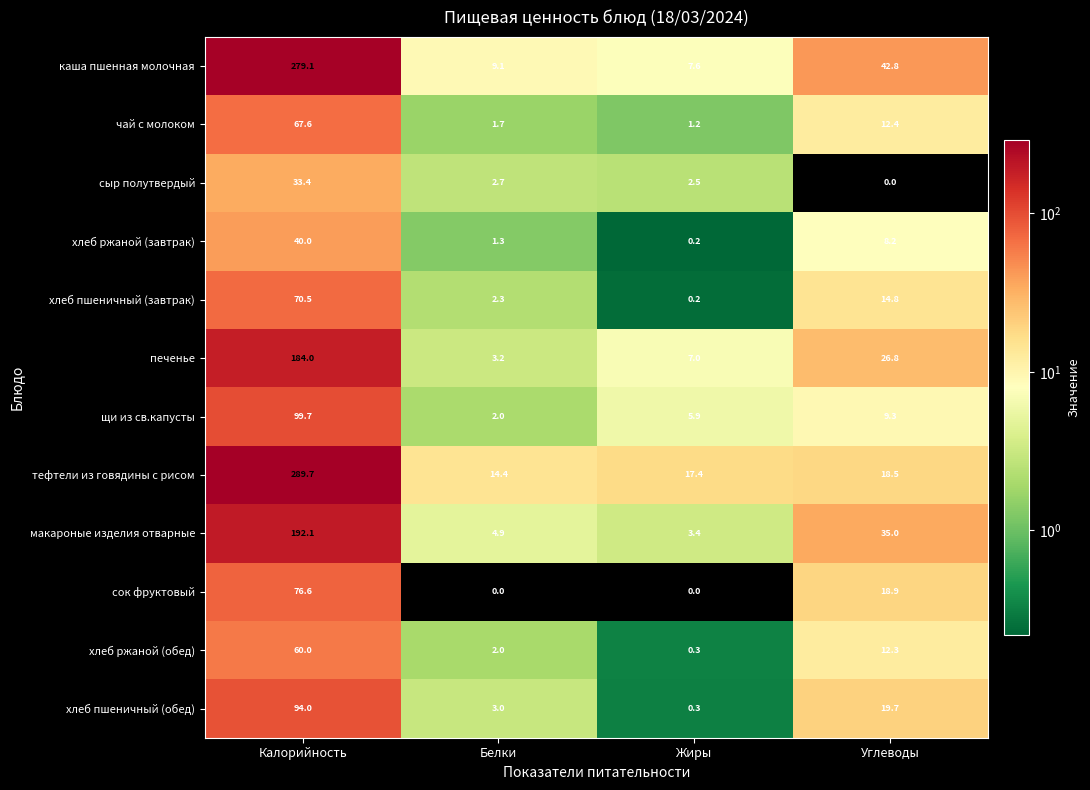

Where is макароные изделия отварные nearest to the value 97?

Углеводы